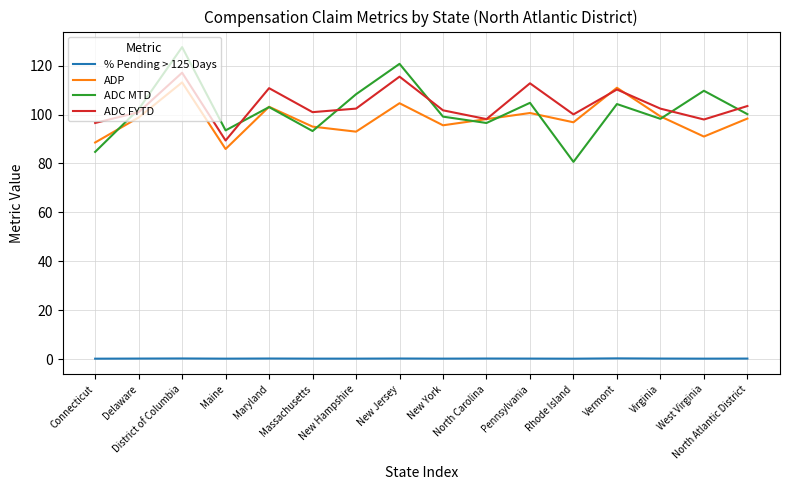

True or false: % Pending > 125 Days and ADP intersect in this chart.

False